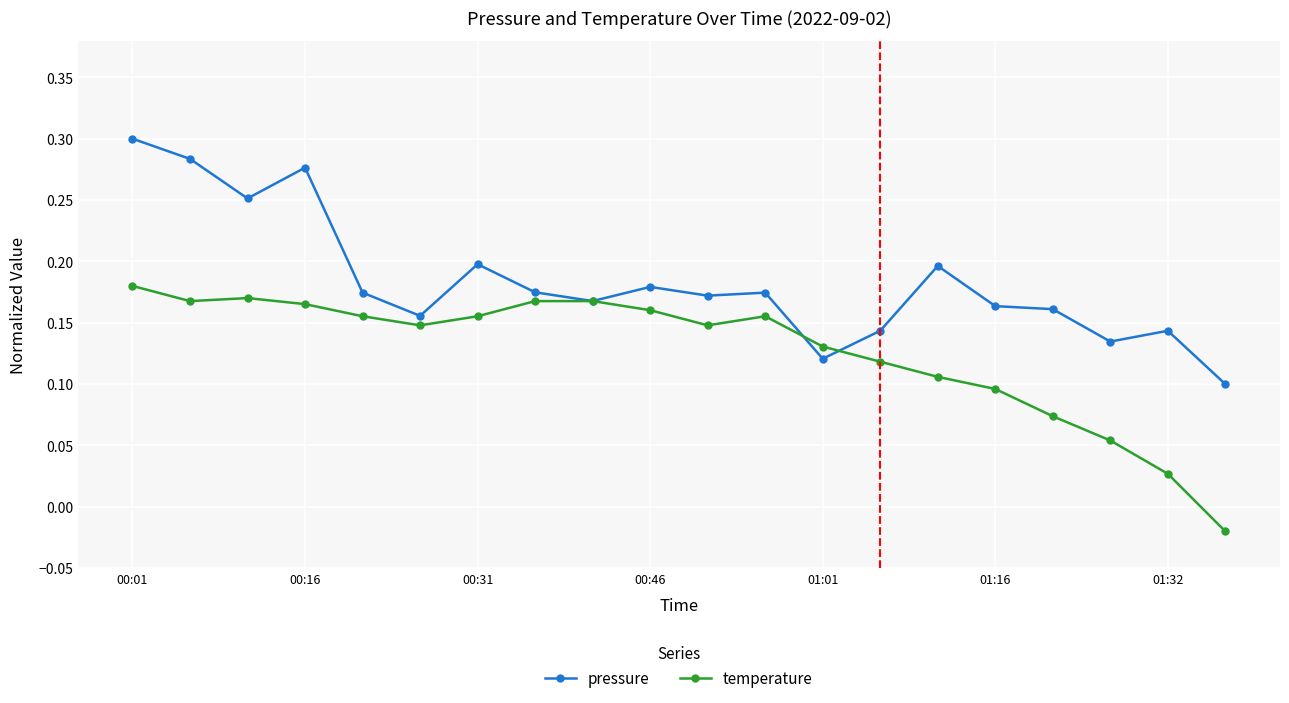

Which series has the largest total across all categories?

pressure